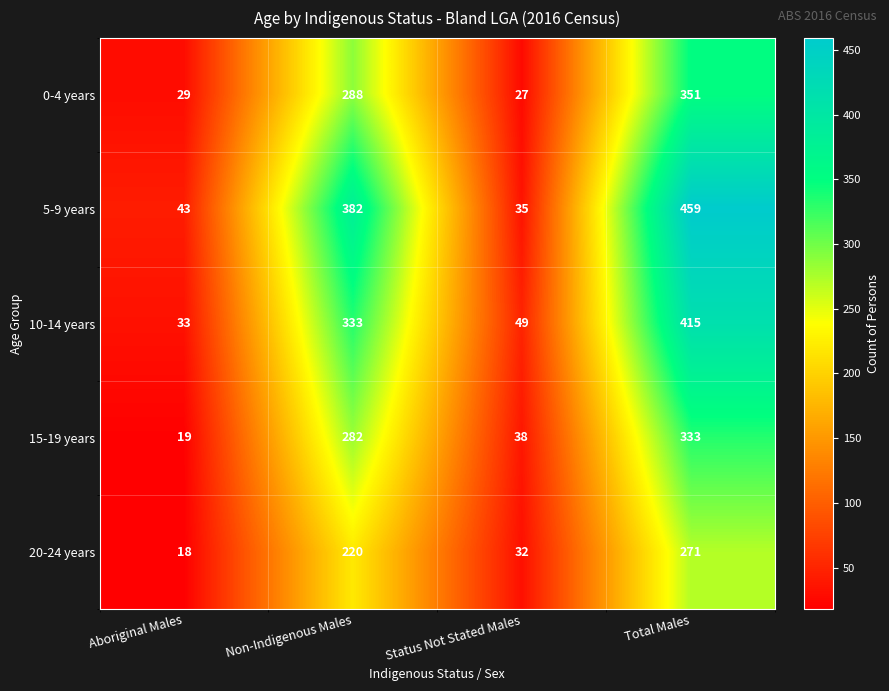

Rank the series by their maximum value, from lowest to highest.

20-24 years, 15-19 years, 0-4 years, 10-14 years, 5-9 years